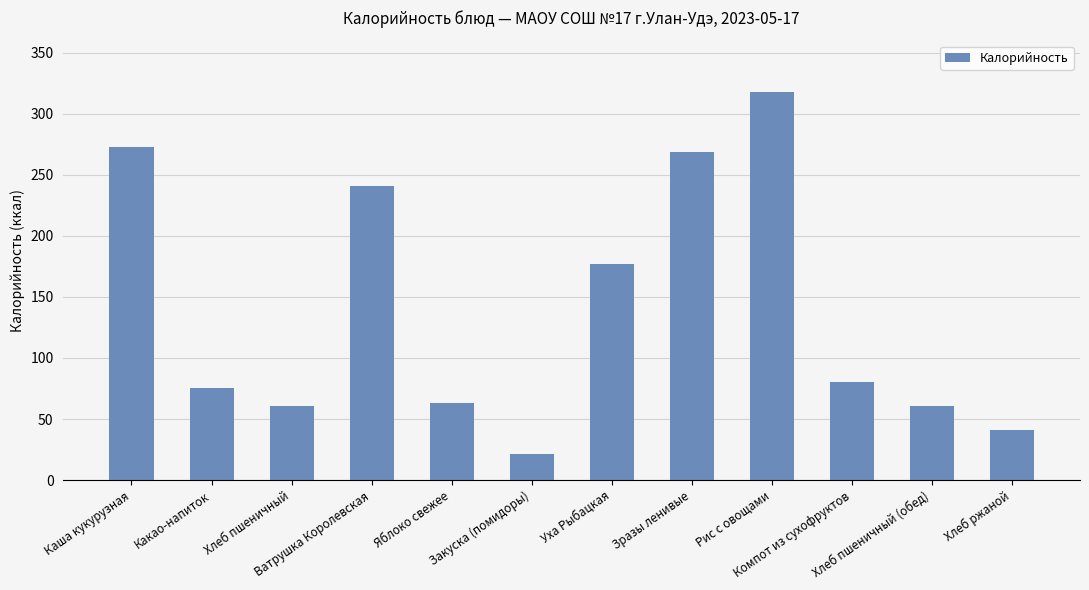

What is the approximate value at Ватрушка Королевская?

240.9